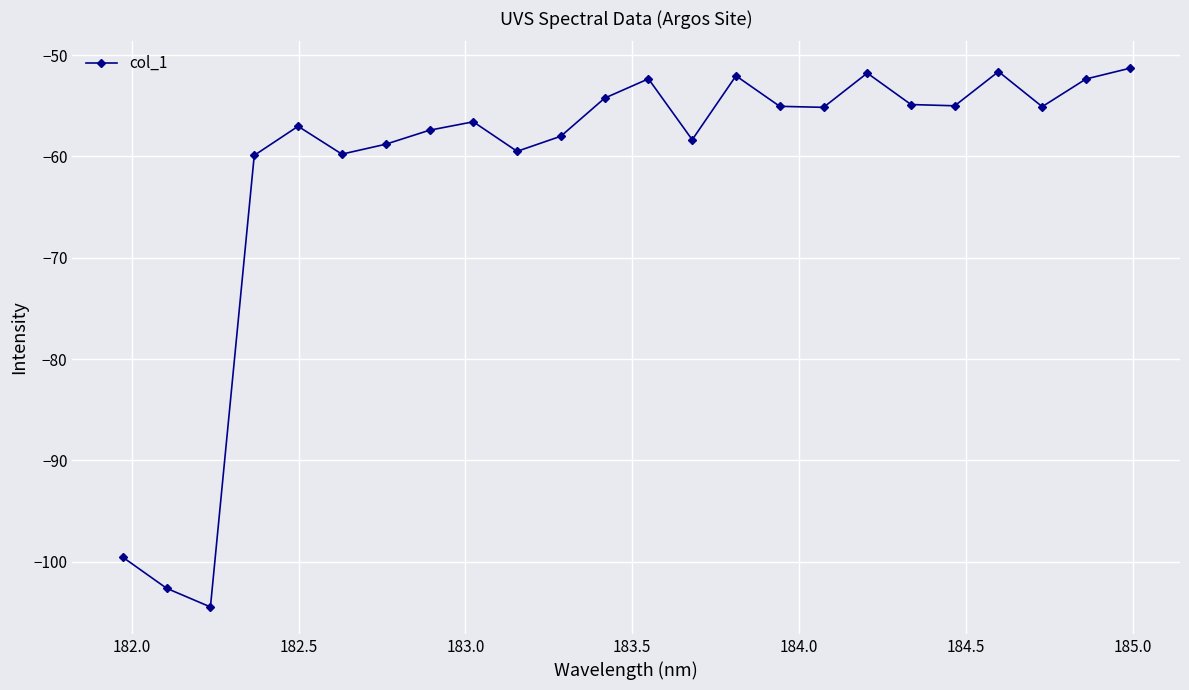

What is the minimum value shown in the chart?

-104.5